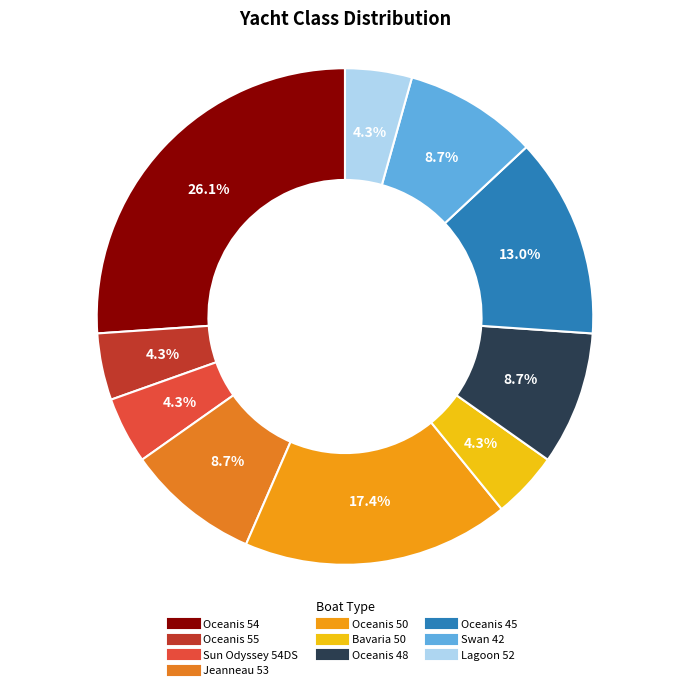

To the nearest percent, what is the combined percentage of Oceanis 55 and Oceanis 48?

13%